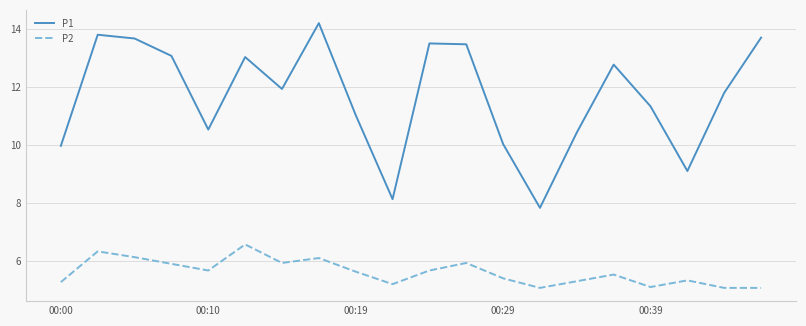

What is the minimum value shown in the chart?

5.1